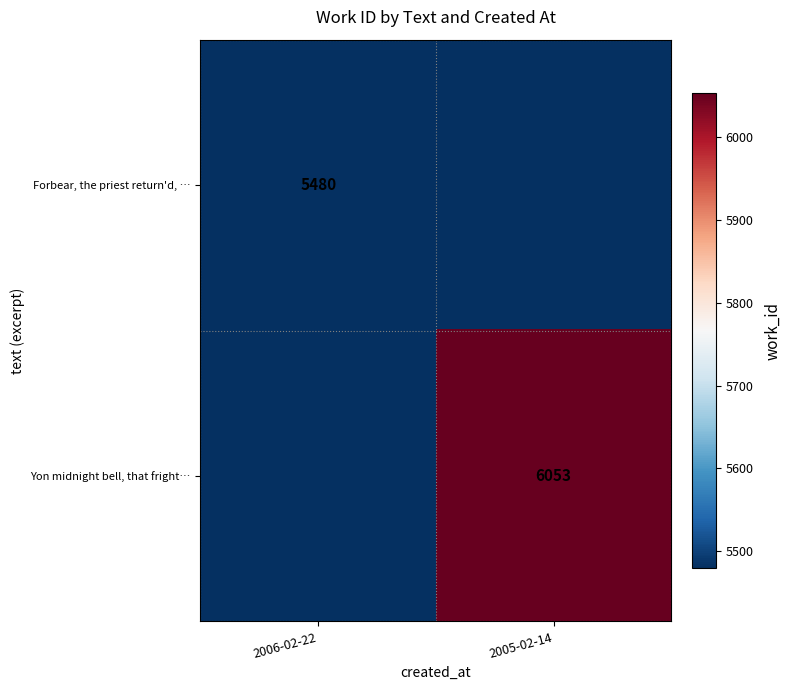

The Yon midnight bell, that fright… series shows 6053 at 2005-02-14. True or false?

True